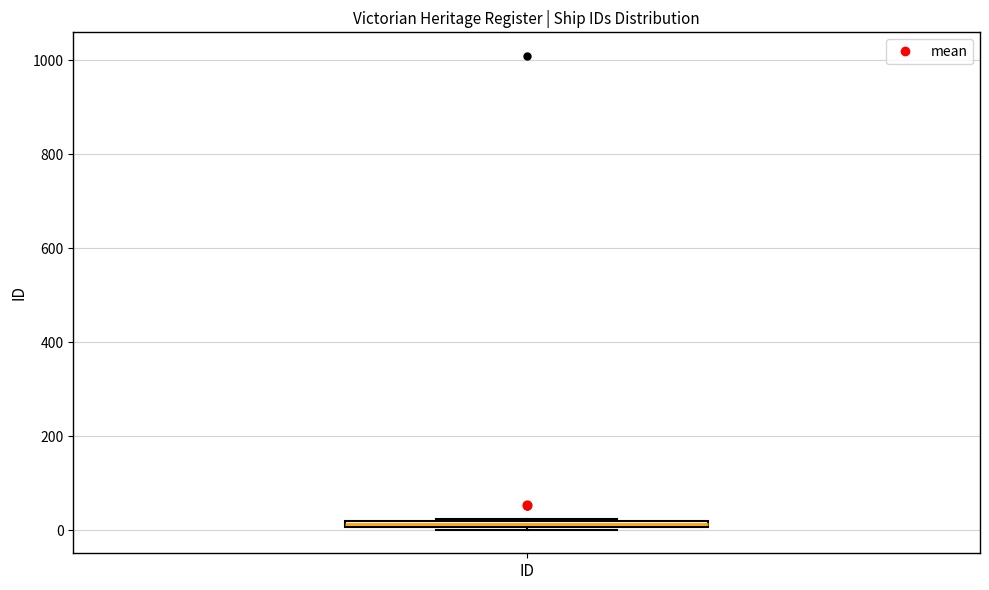

Where is the lower edge of the box for ID on the y-axis? The values are not printed on the chart, so give them approximately, as read against the axis.

0